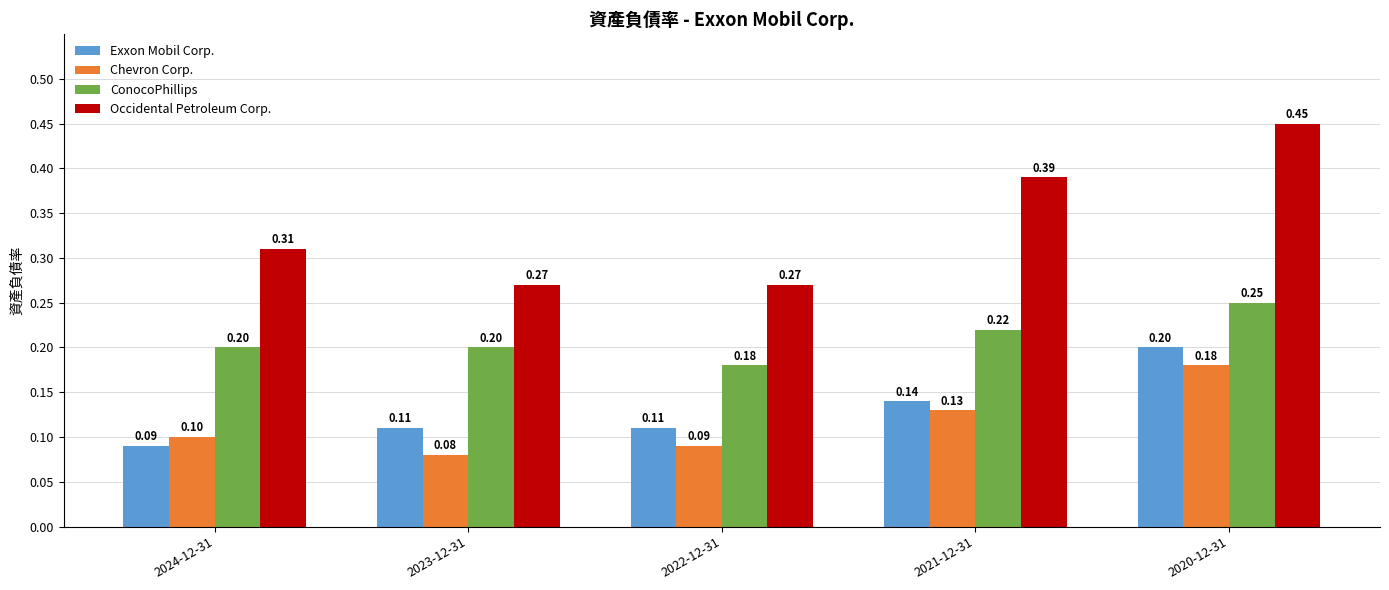

At which category does the chart reach its minimum across all series?

2023-12-31